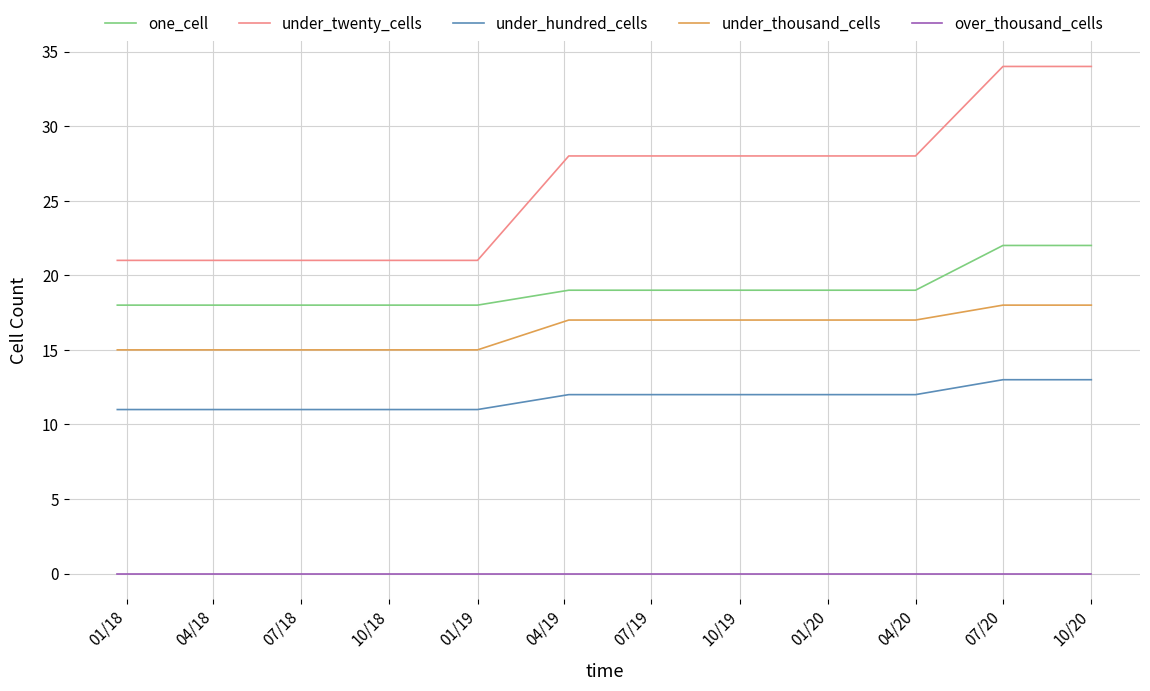

True or false: under_thousand_cells and one_cell intersect in this chart.

False